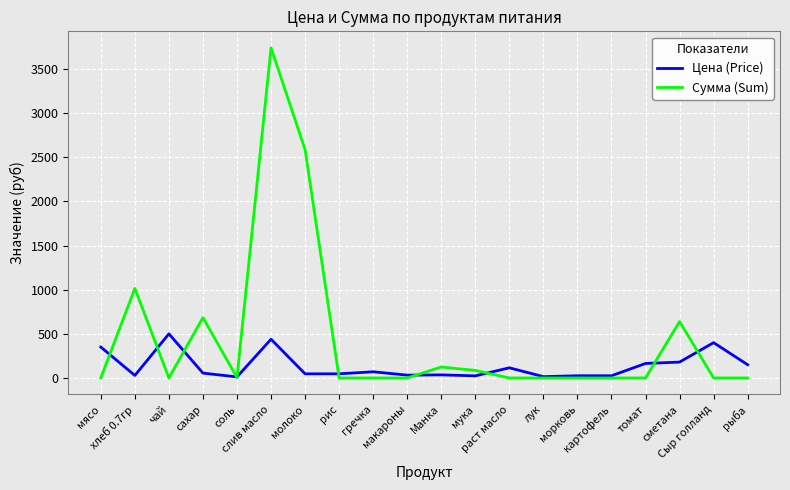

Is this an area chart (filled region under the line)?

No